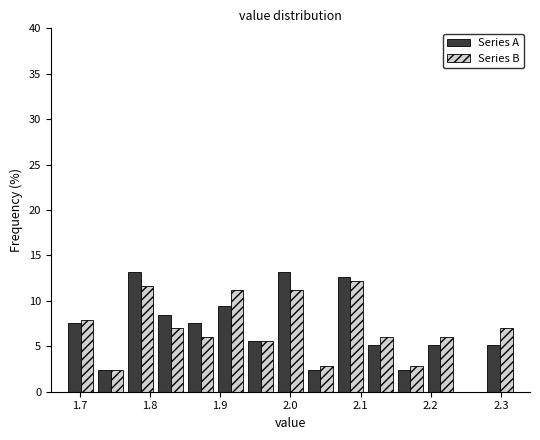

What is the height of the Series A bar covering 1.68 to 1.72 on the x-axis? Neither the bar edges nor the heights are printed on the chart, so give them approximately, as read against the axes.

7.5